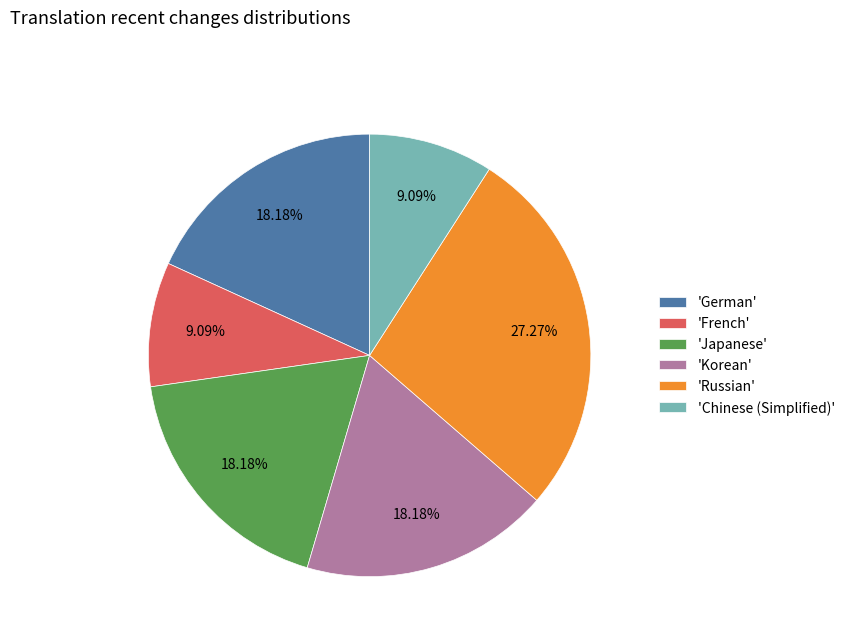

How many segments does this pie chart have?

6